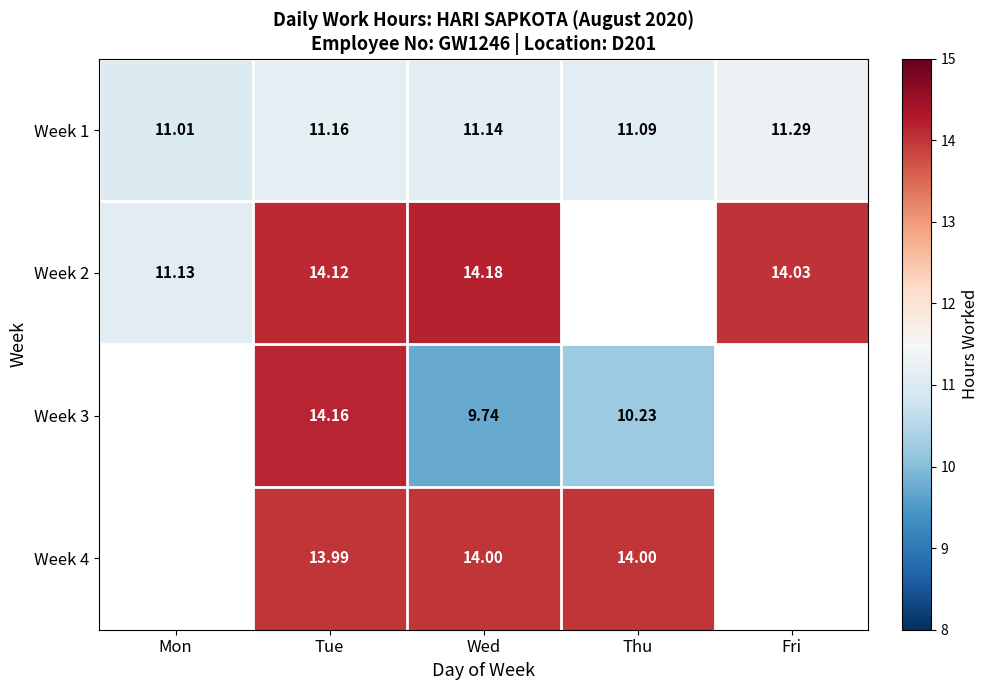

List the labels in order of Week 1 value, largest first.

Fri, Tue, Wed, Thu, Mon